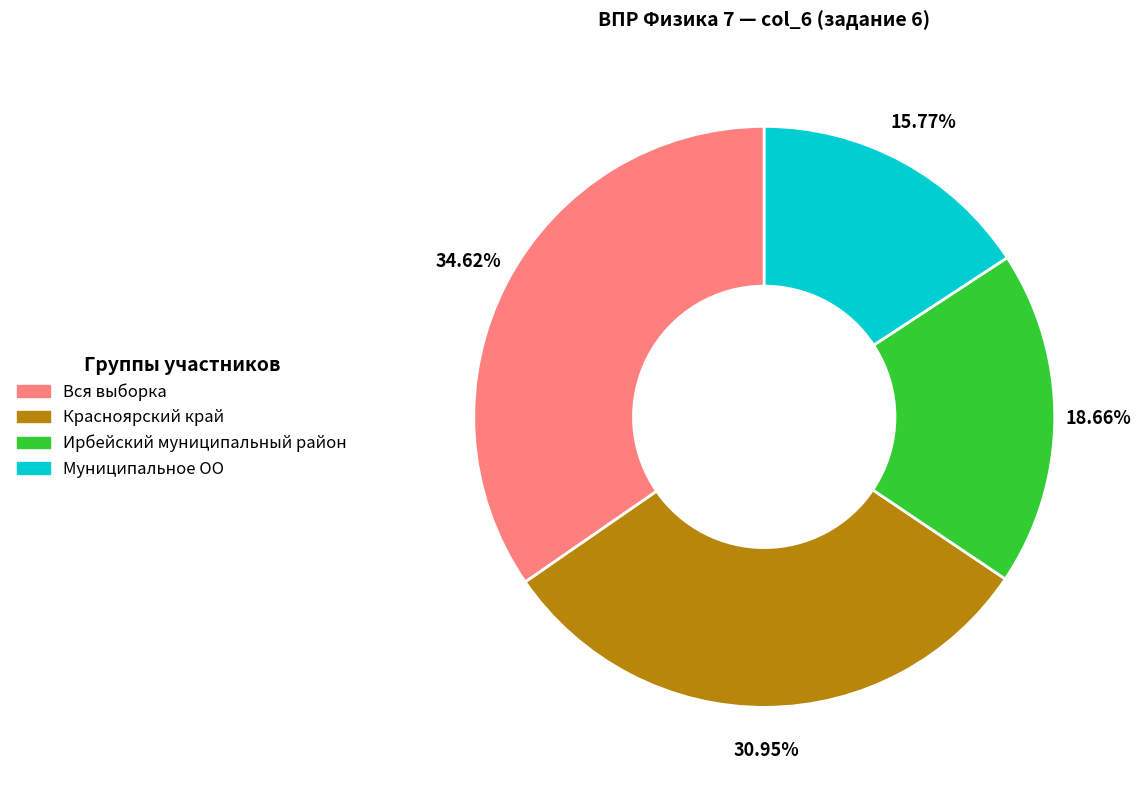

How many slices are in this pie chart?

4